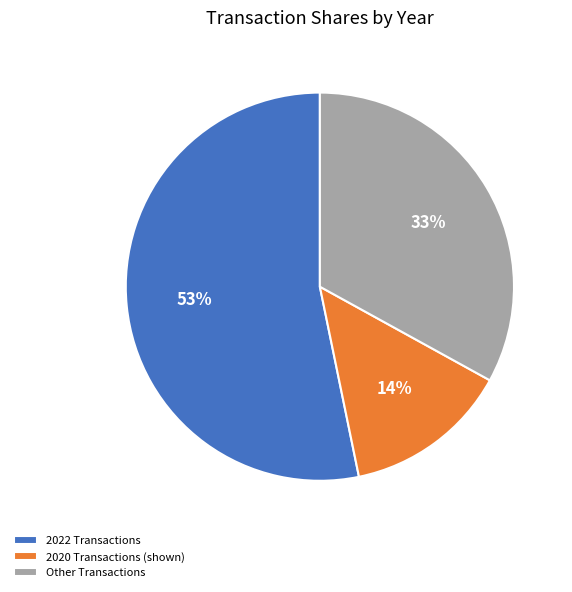

Between 2022 Transactions and Other Transactions, which is larger?

2022 Transactions